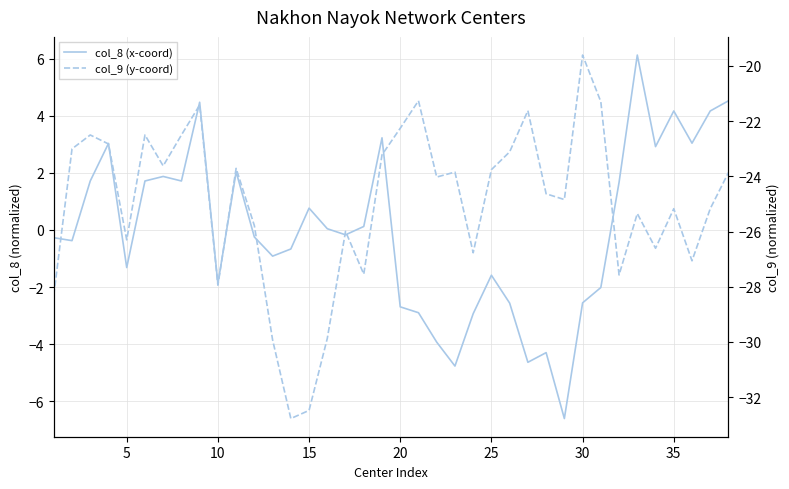

Is it true that col_9 (y-coord) equals -53.4 at 15?

False